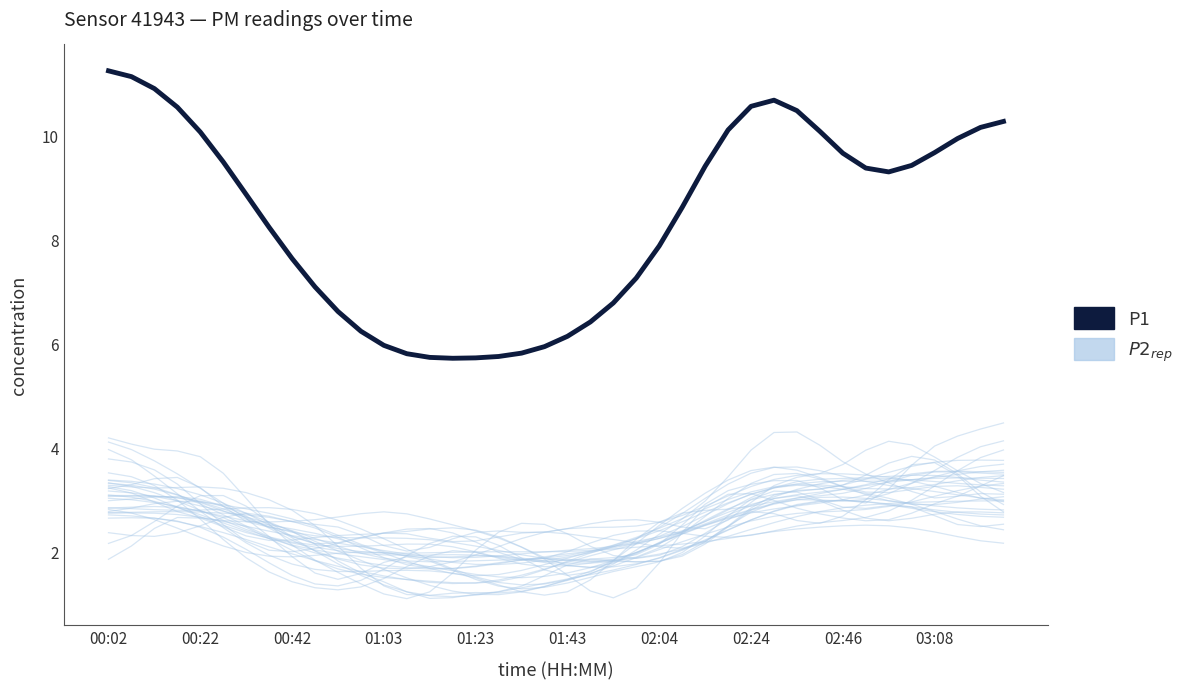

True or false: P1 and P2_rep intersect in this chart.

False